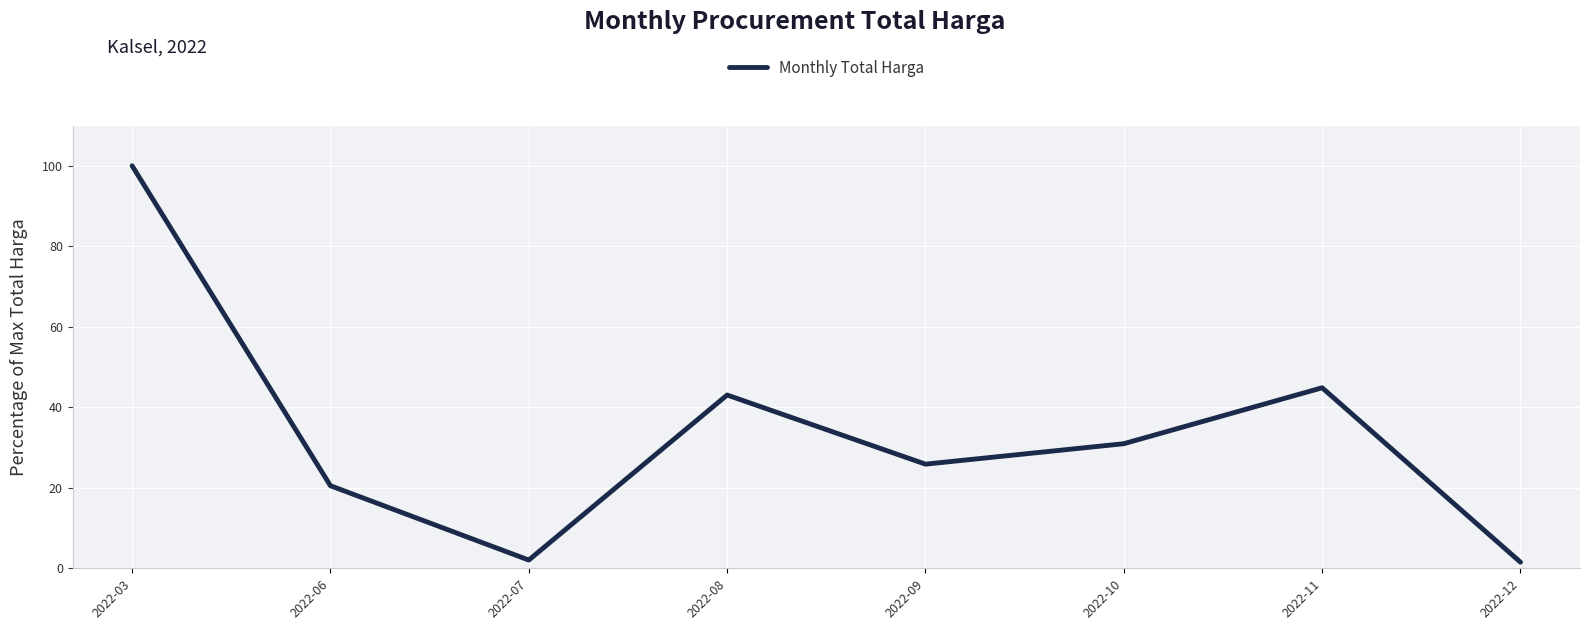

How many interior local valleys (lower than both neighbors) does the data have?

2